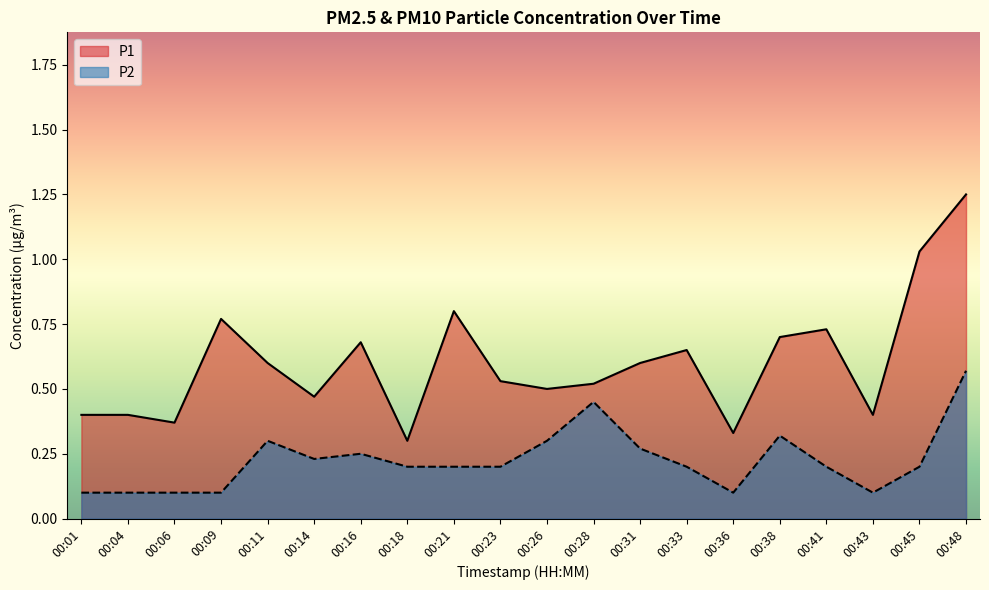

Does the chart have visible grid lines?

No